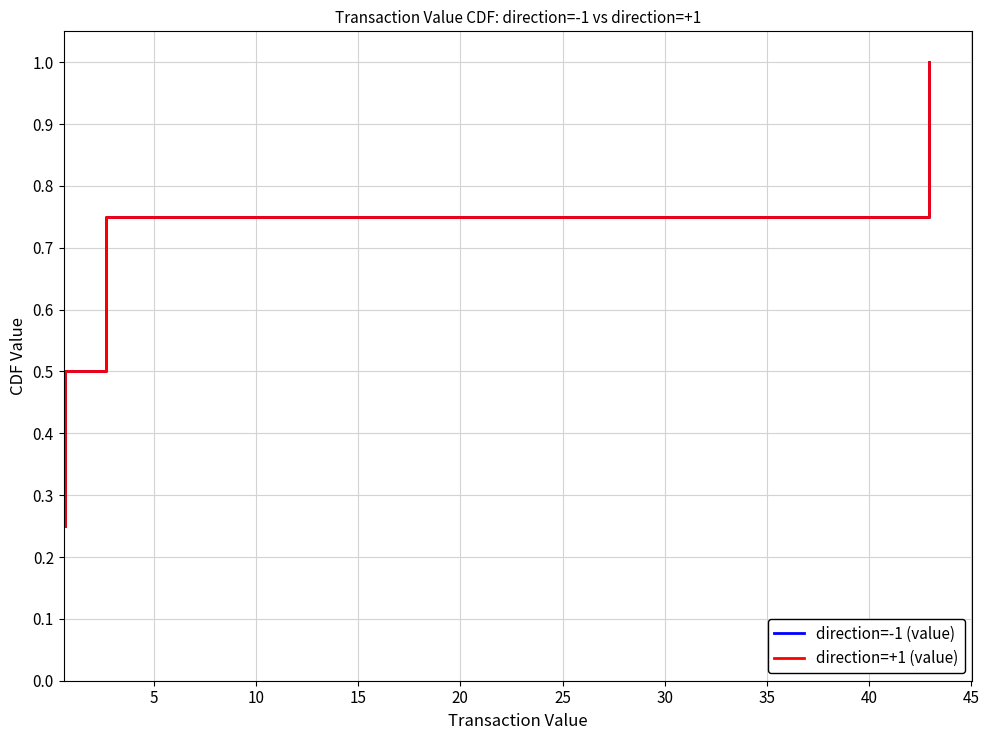

What is the highest value of the direction=-1 (value) series?

1.0